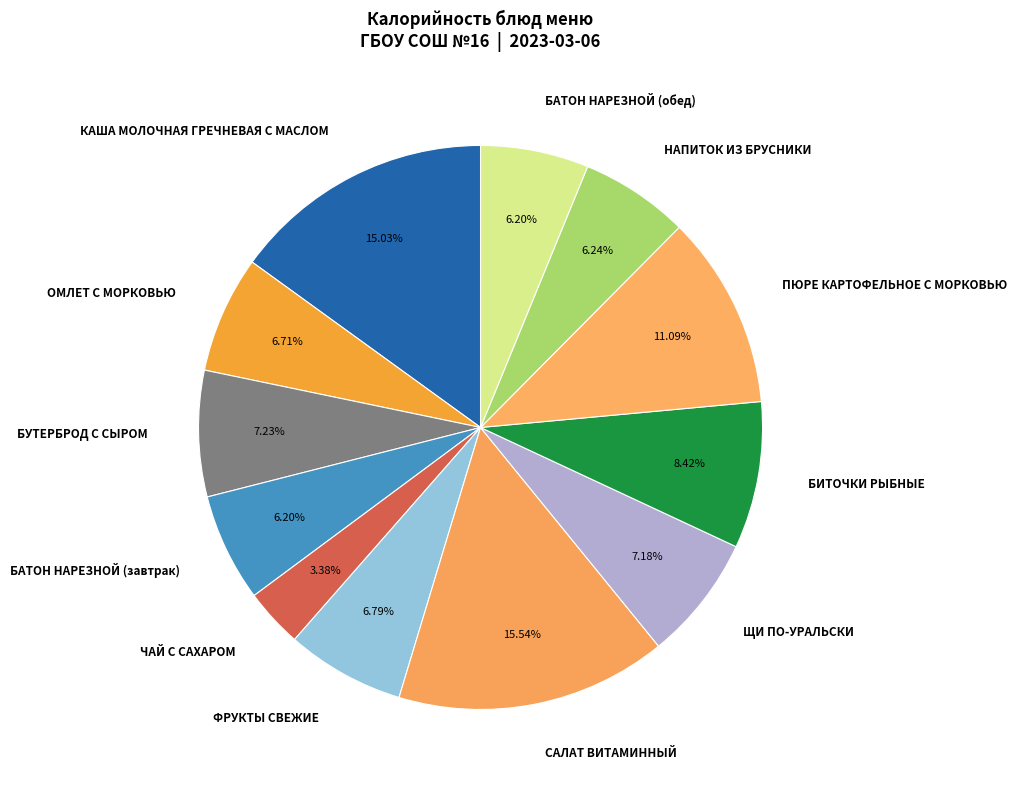

Do ЩИ ПО-УРАЛЬСКИ and БАТОН НАРЕЗНОЙ (завтрак) together represent more than half of the pie?

No